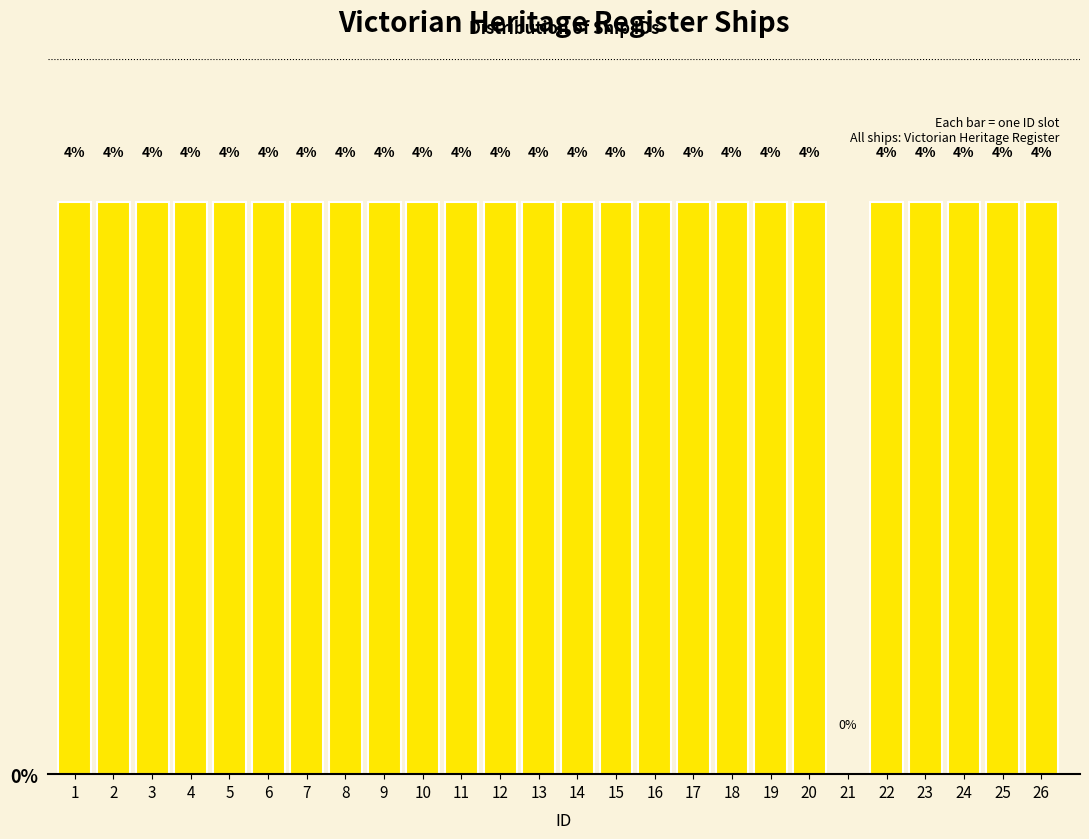

Reading left to right, transcribe all the data shown in this chart.

1=4	2=4	3=4	4=4	5=4	6=4	7=4	8=4	9=4	10=4	11=4	12=4	13=4	14=4	15=4	16=4	17=4	18=4	19=4	20=4	21=0	22=4	23=4	24=4	25=4	26=4